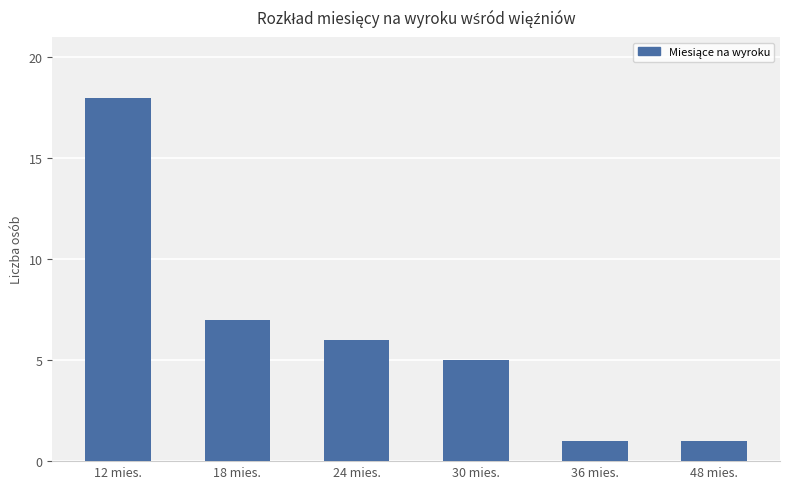

Are the bars grouped side by side (vs. stacked)?

No